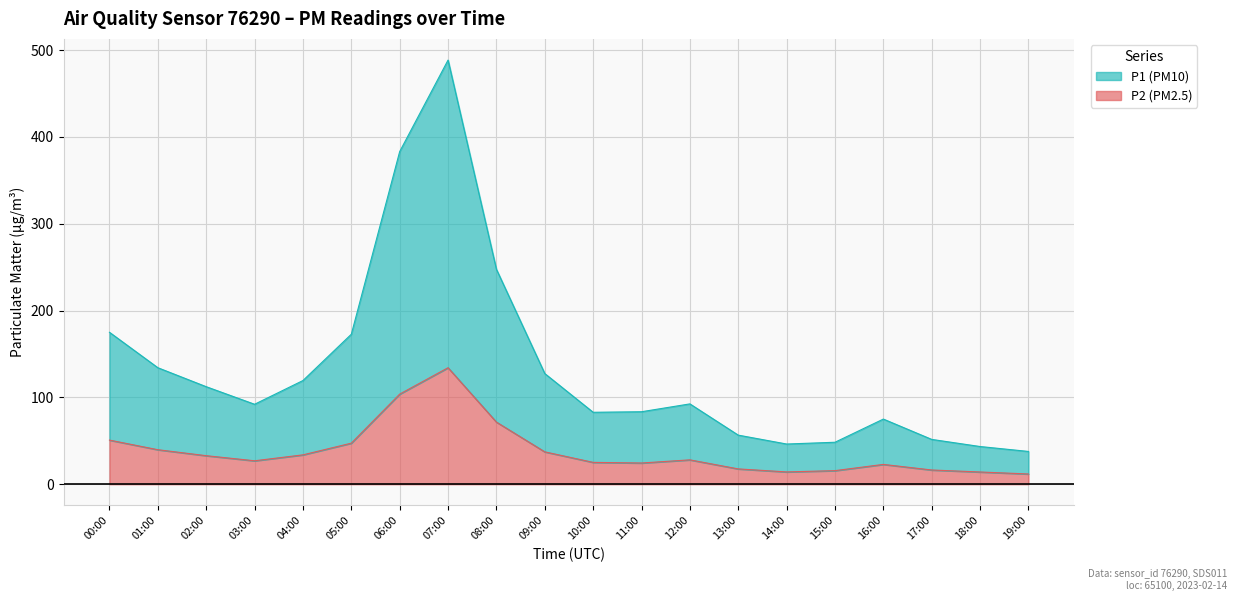

What is the label of the 5th point from the left?

04:00